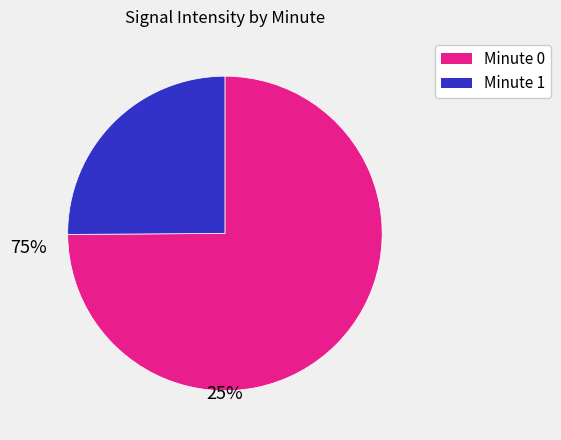

Is there any slice that represents more than half of the pie?

Yes